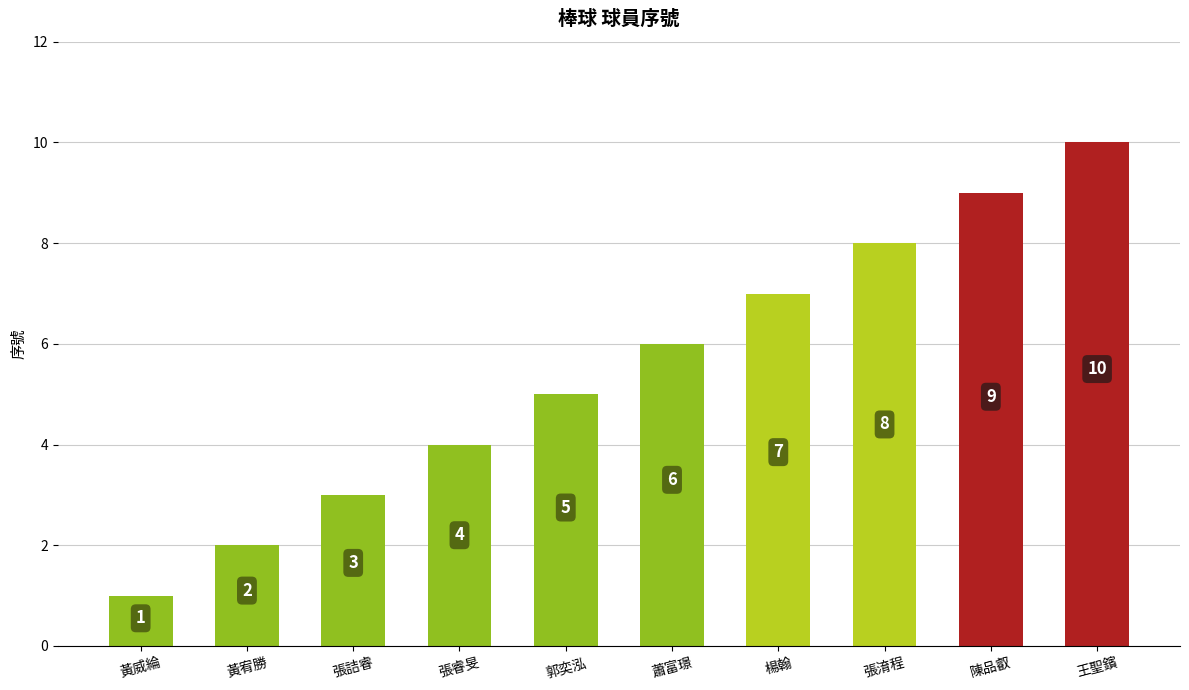

What is the greatest value displayed?

10